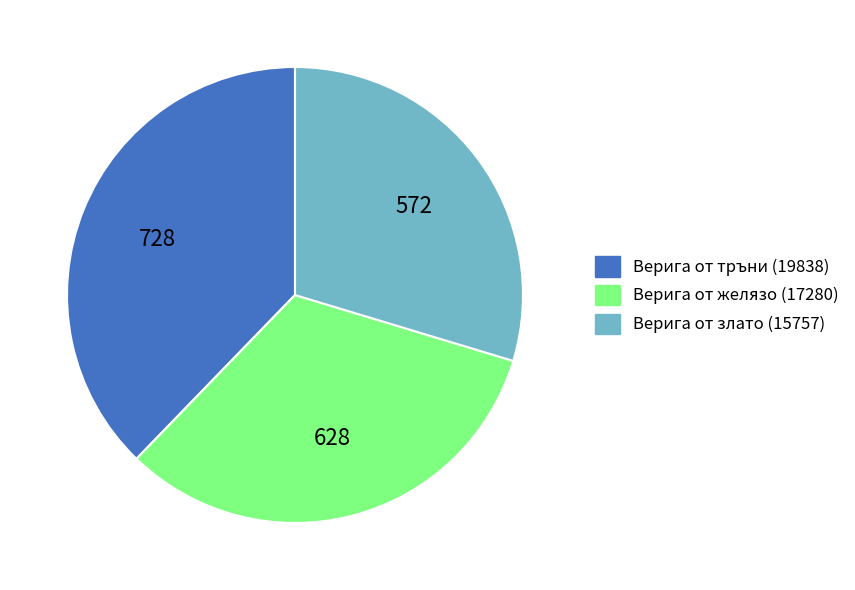

How many slices are in this pie chart?

3